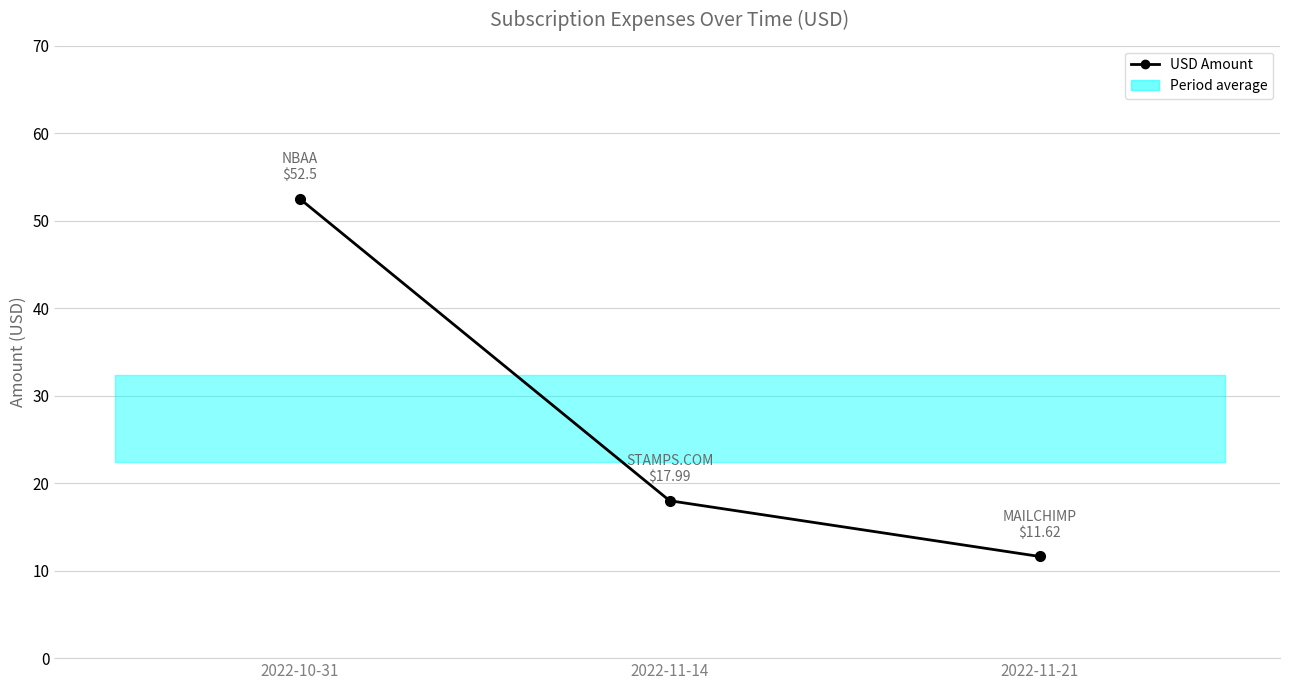

Does the chart display data point markers on the line(s)?

Yes